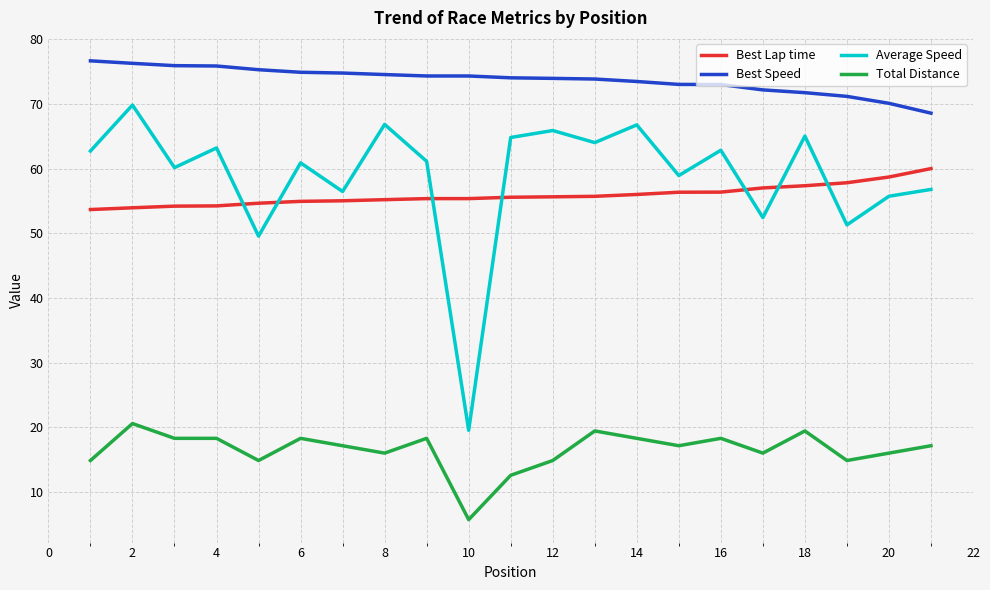

List the series in order of their peak value, highest first.

Best Speed, Average Speed, Best Lap time, Total Distance